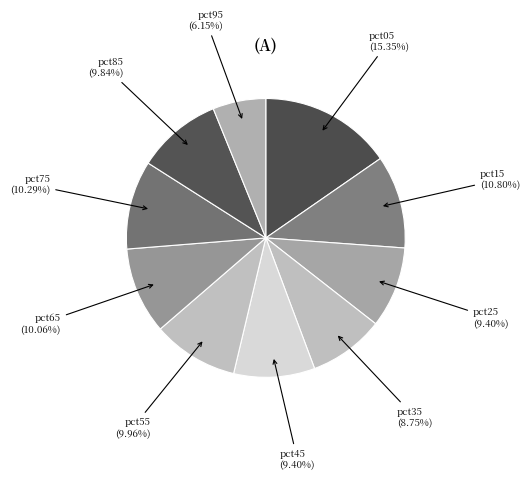

Is pct75 the majority of the pie?

No